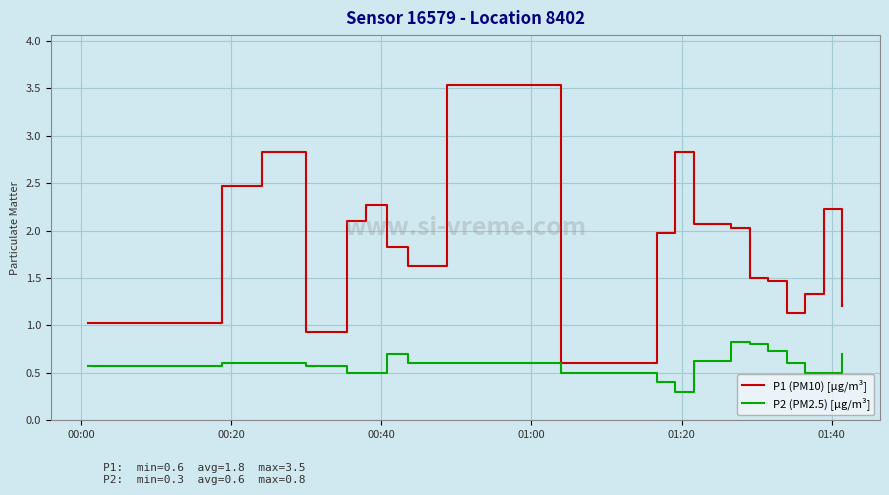

Which series has the largest range (max minus min)?

P1 (PM10) [µg/m³]